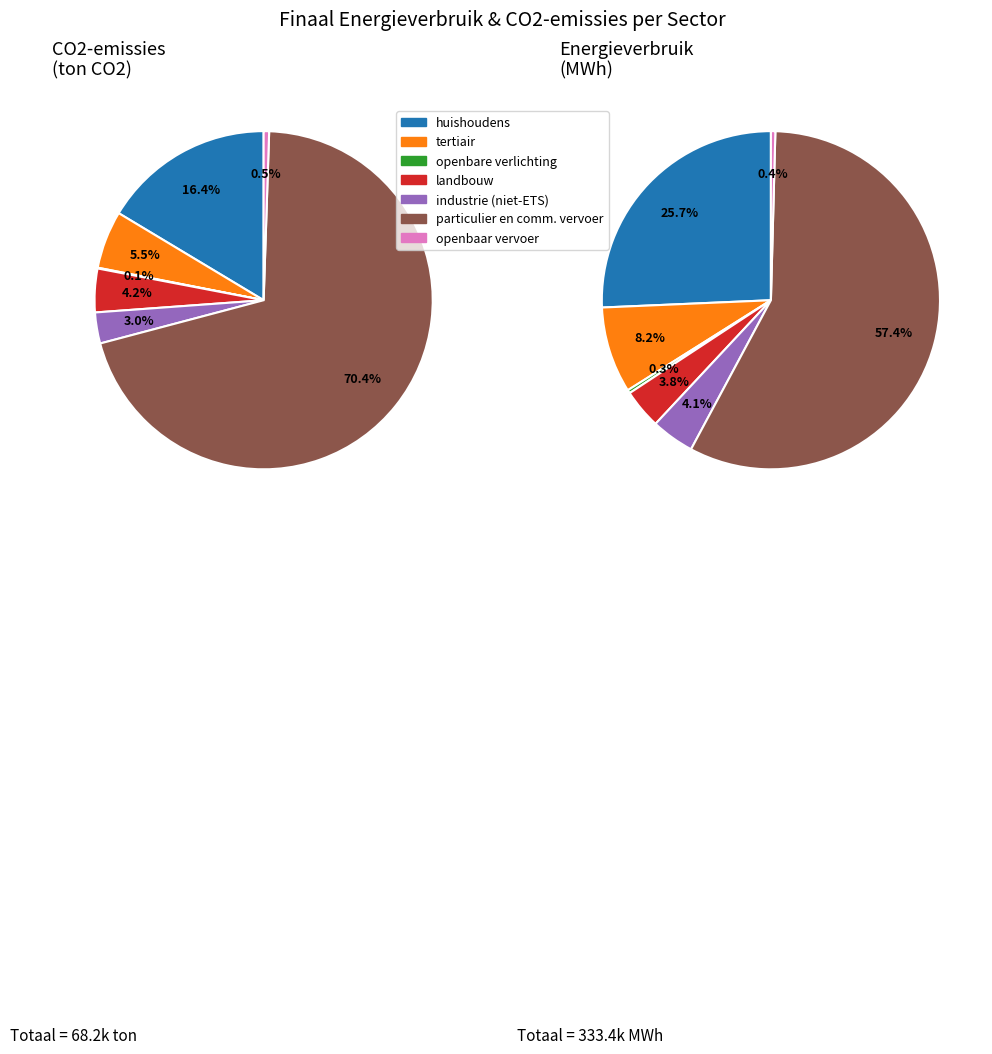

Count the number of slices in the pie.

7